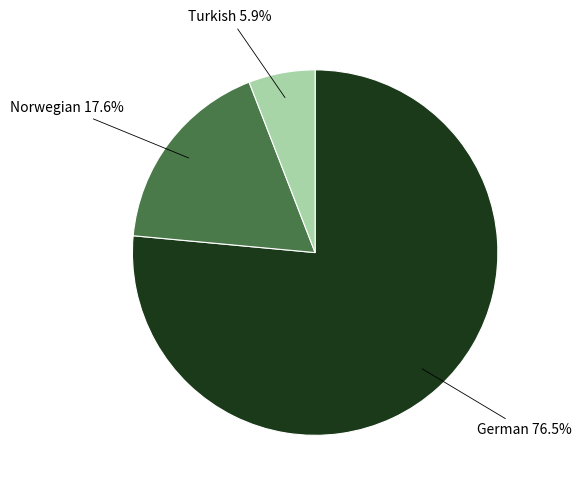

Does any single category account for the majority?

Yes